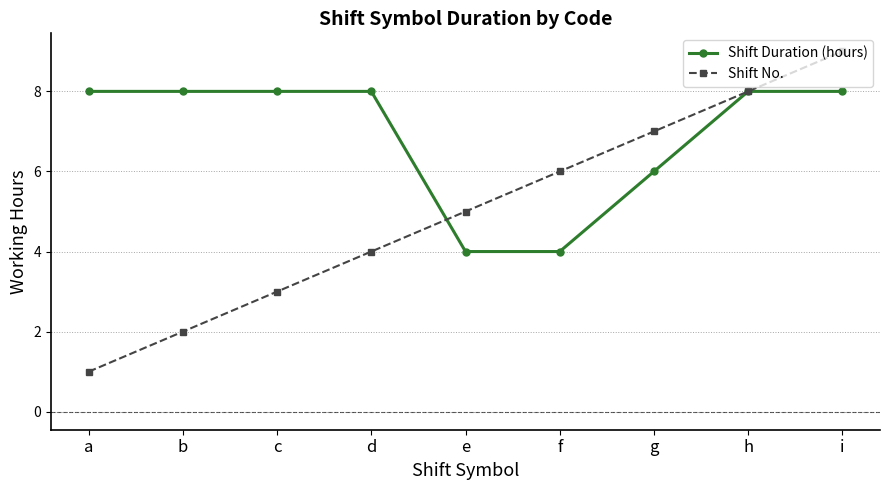

What is the total value across all series at c?

11